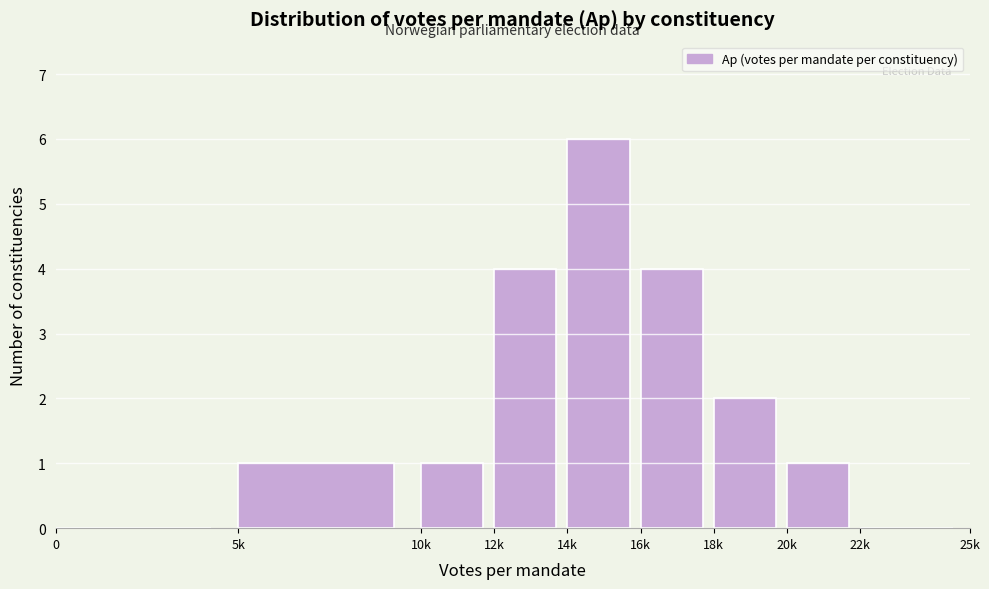

Reading left to right, transcribe all the data shown in this chart.

0=0	5k=1	10k=1	12k=4	14k=6	16k=4	18k=2	20k=1	22k=0